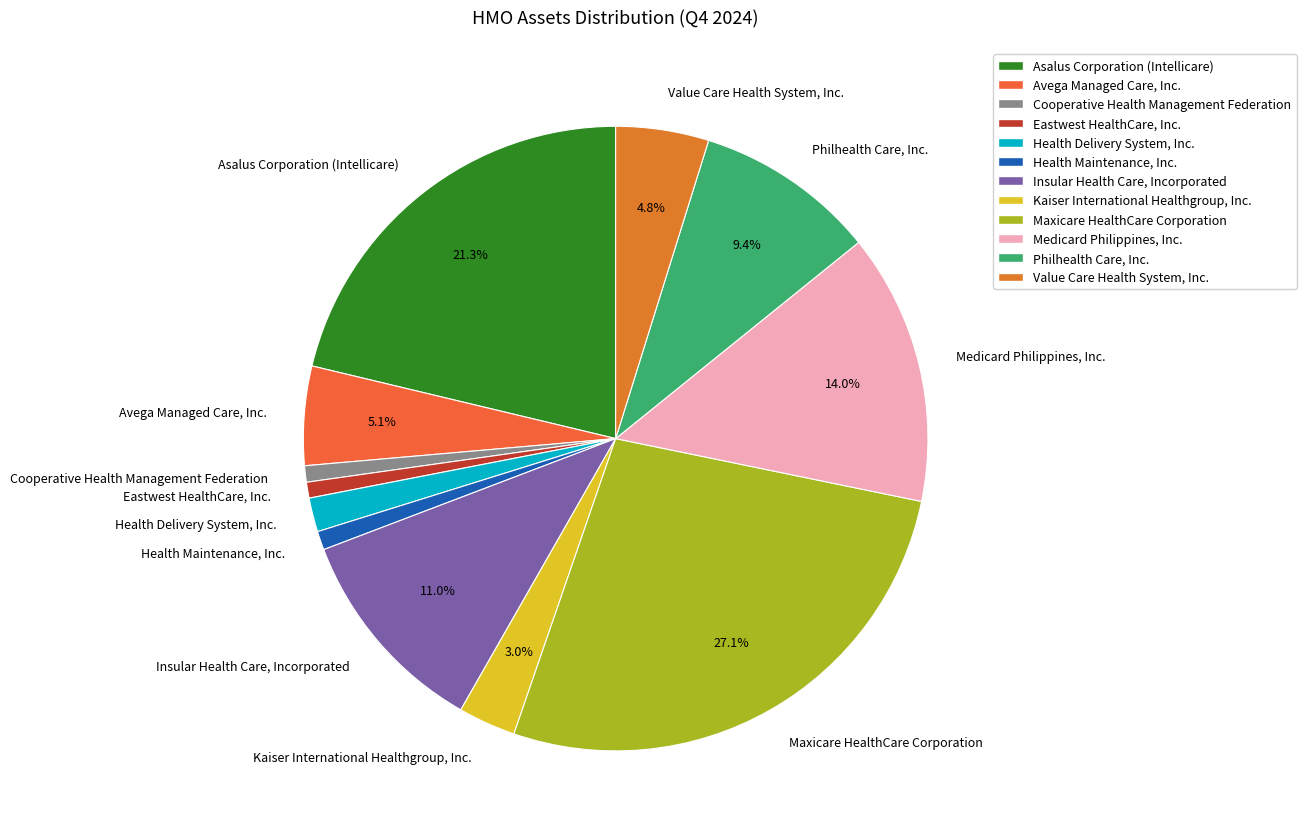

Which slice is the largest?

Maxicare HealthCare Corporation